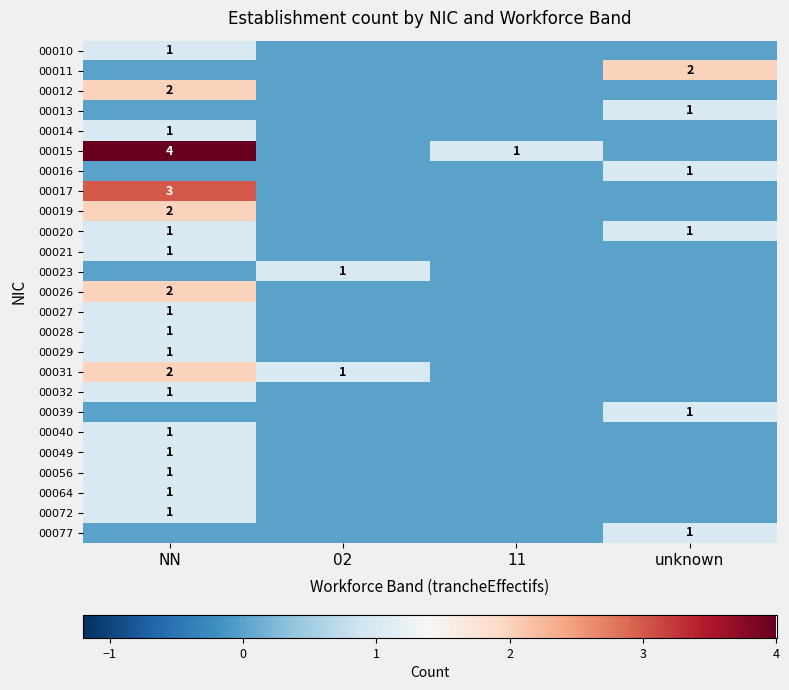

The value of 00015 at NN is 2. True or false?

False